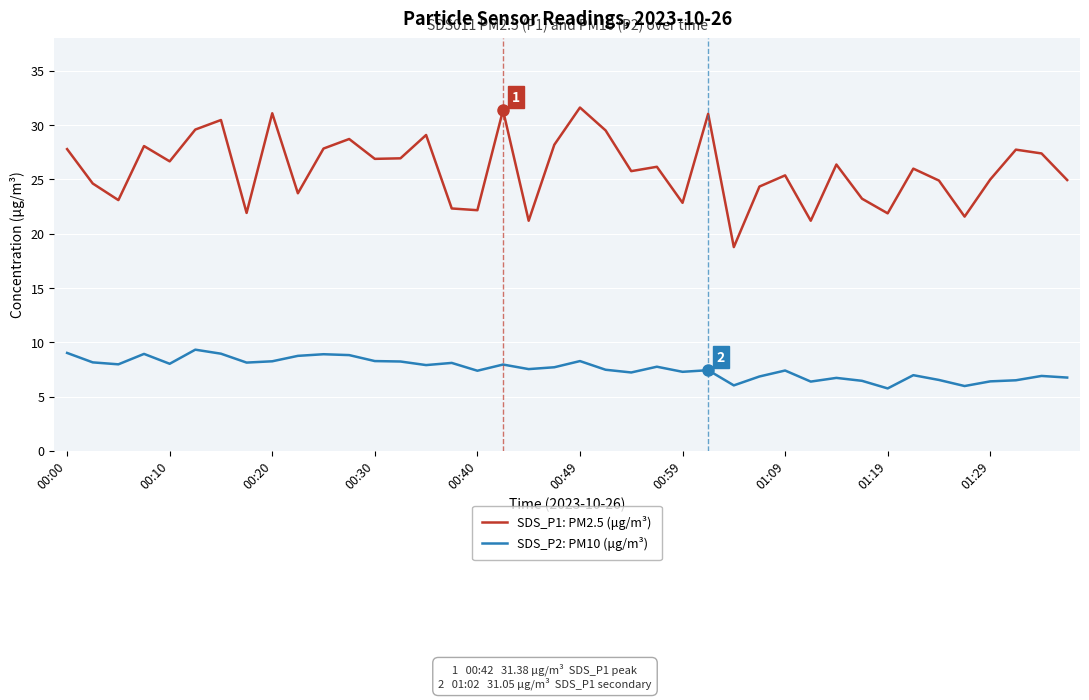

What is the highest value of the SDS_P2: PM10 (μg/m³) series?

9.3